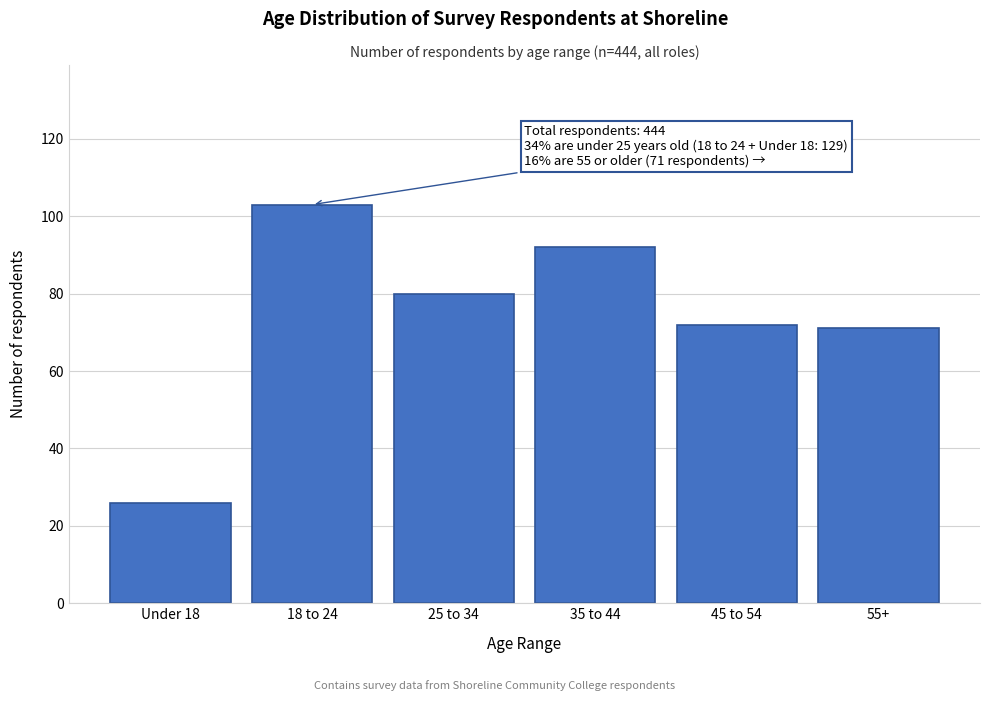

Reading left to right, extract all data points from this chart.

Under 18=26	18 to 24=103	25 to 34=80	35 to 44=92	45 to 54=72	55+=71